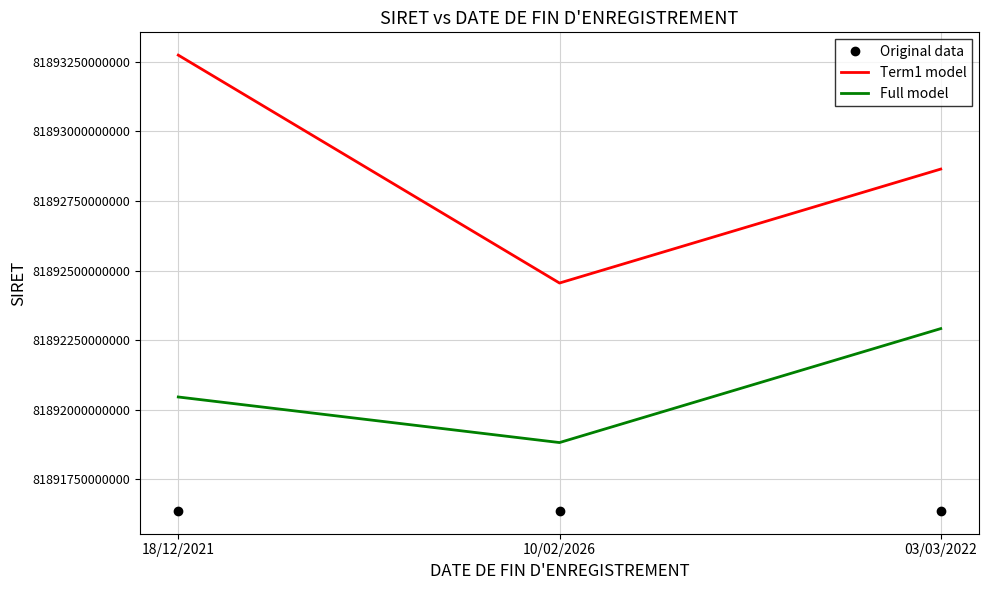

The value of Original data at 03/03/2022 is 81891636300067.0. True or false?

True